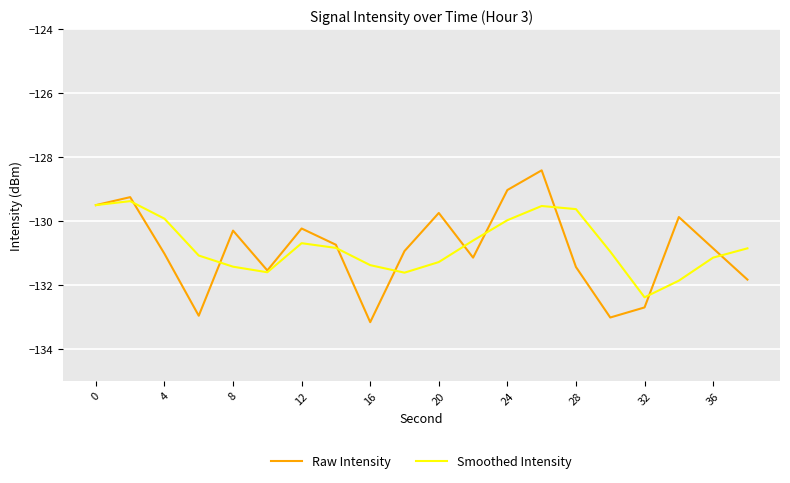

List the series in order of their overall mean, lowest first.

Raw Intensity, Smoothed Intensity